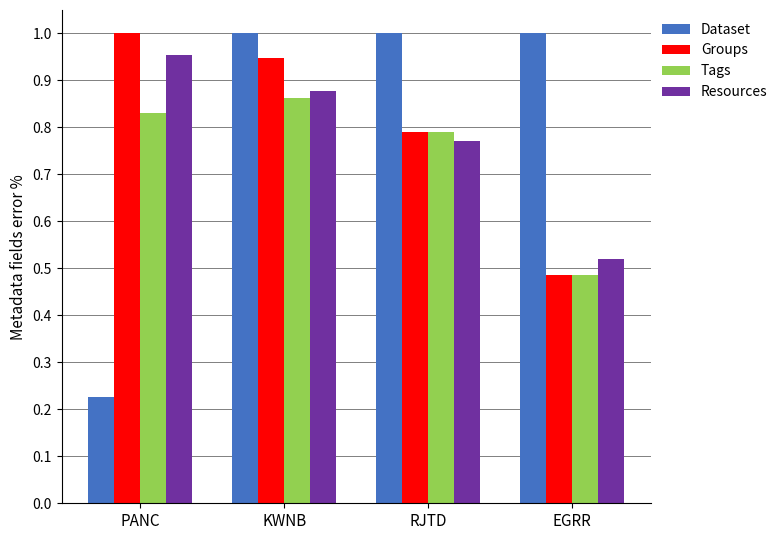

Rank the series at KWNB from lowest to highest value.

Tags, Resources, Groups, Dataset